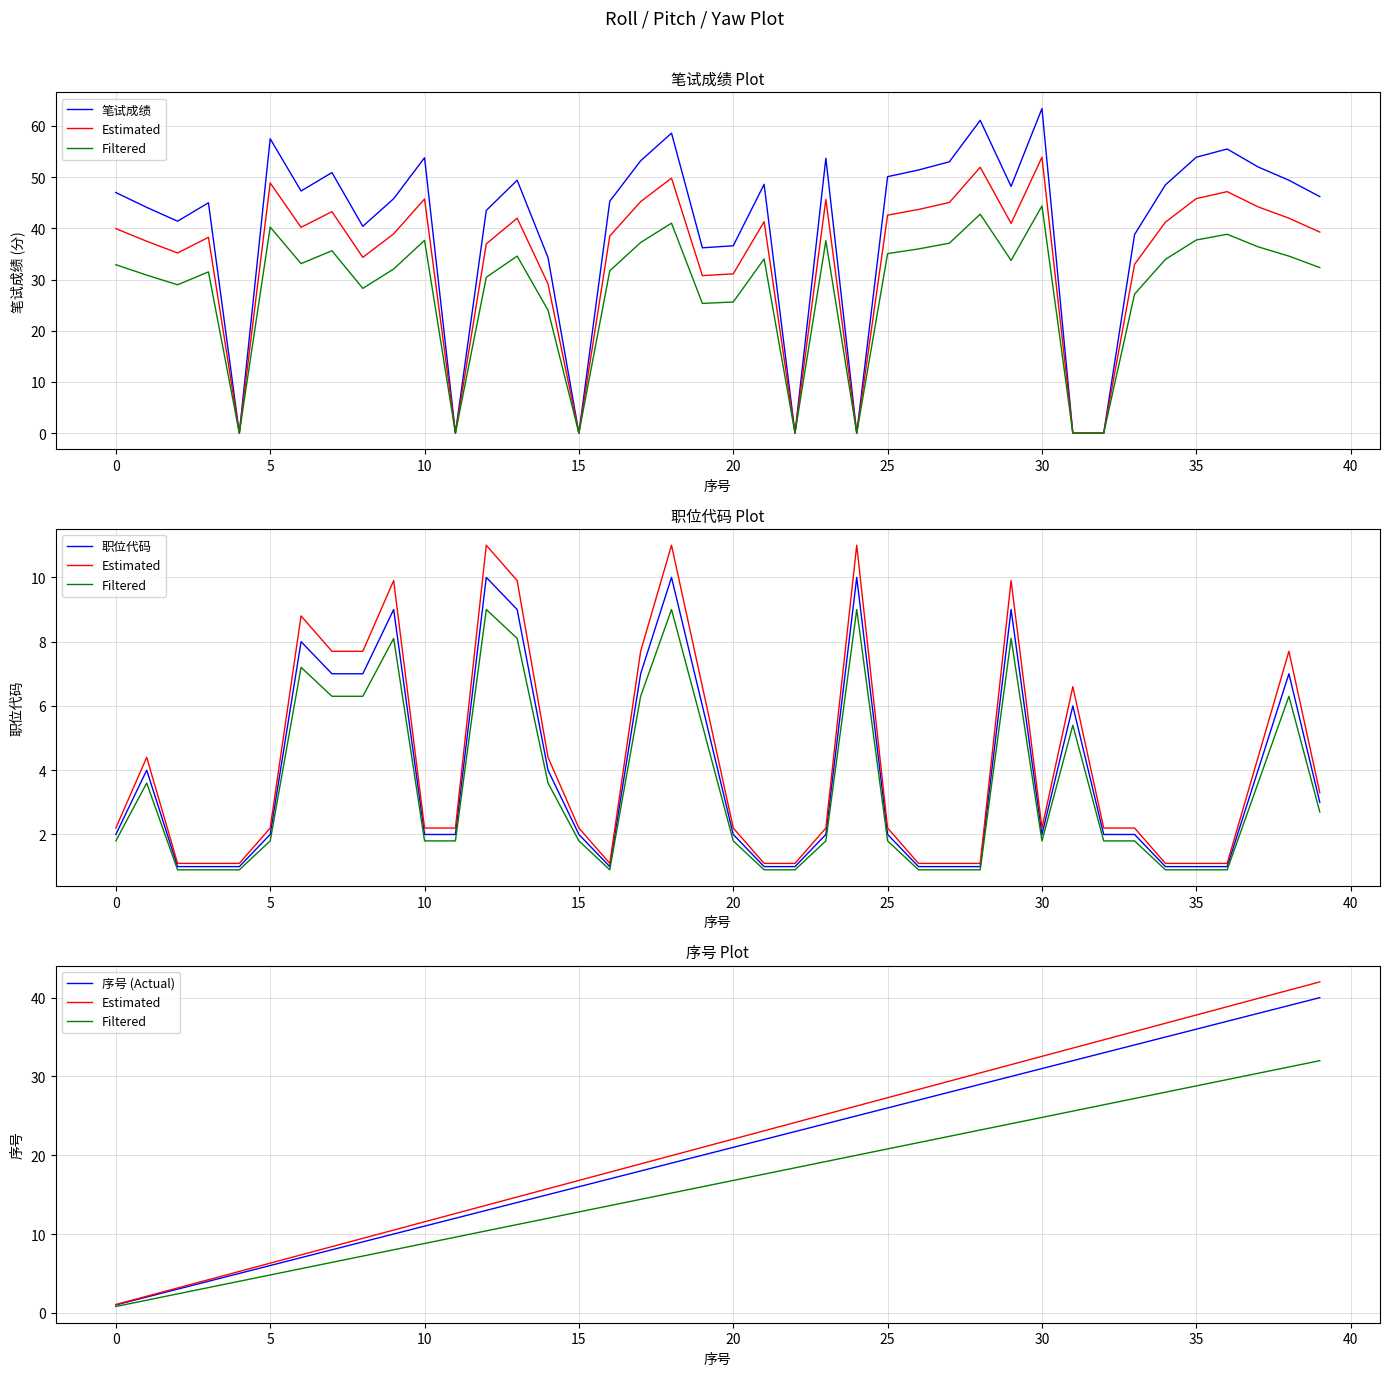

Where does the Estimated series first go above 22?

20